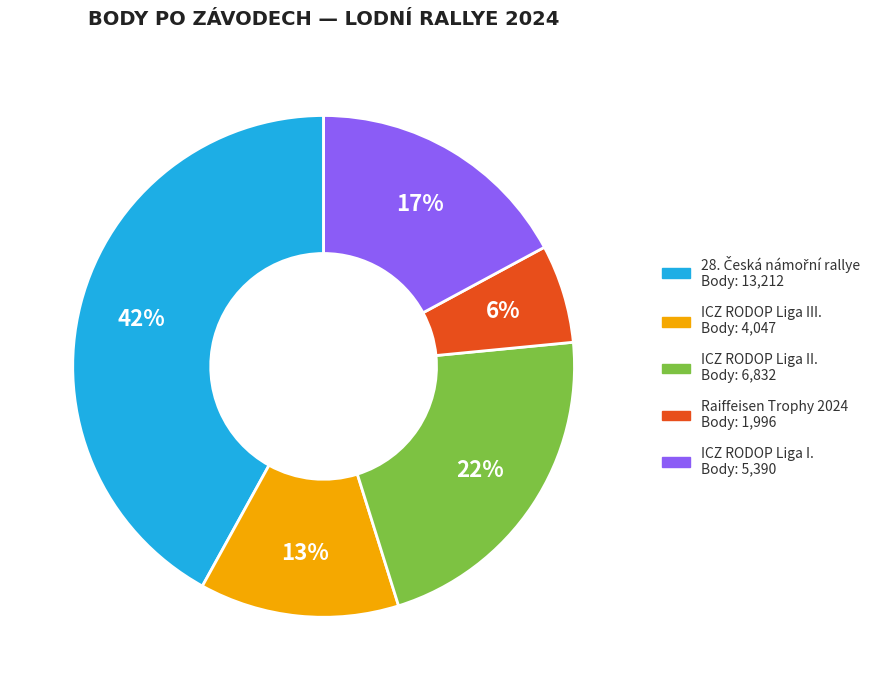

Approximately how many times larger is the value at Raiffeisen Trophy 2024 compared to ICZ RODOP Liga III.?

0.5